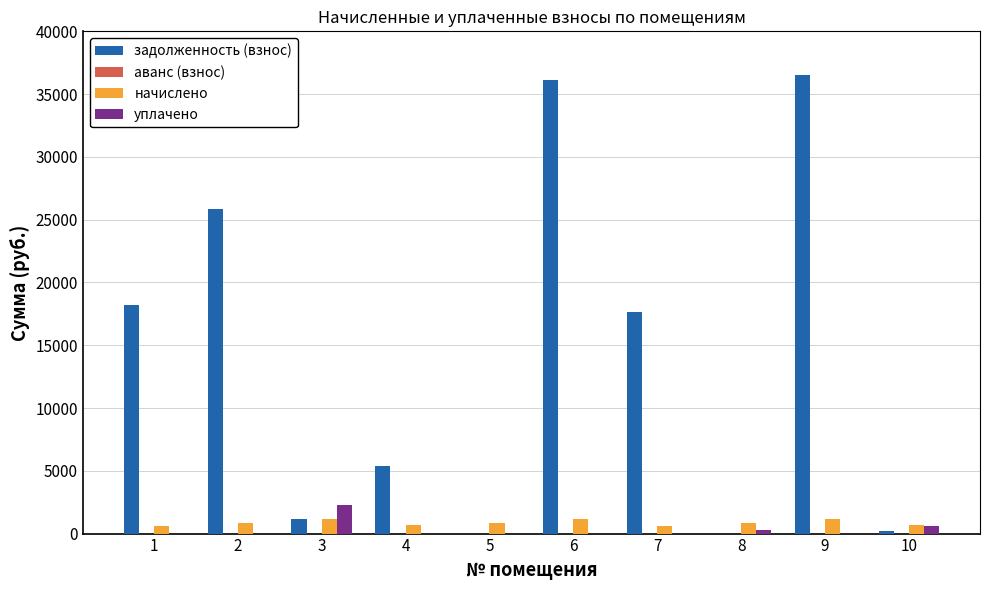

What is the sum of all начислено values?

8516.9